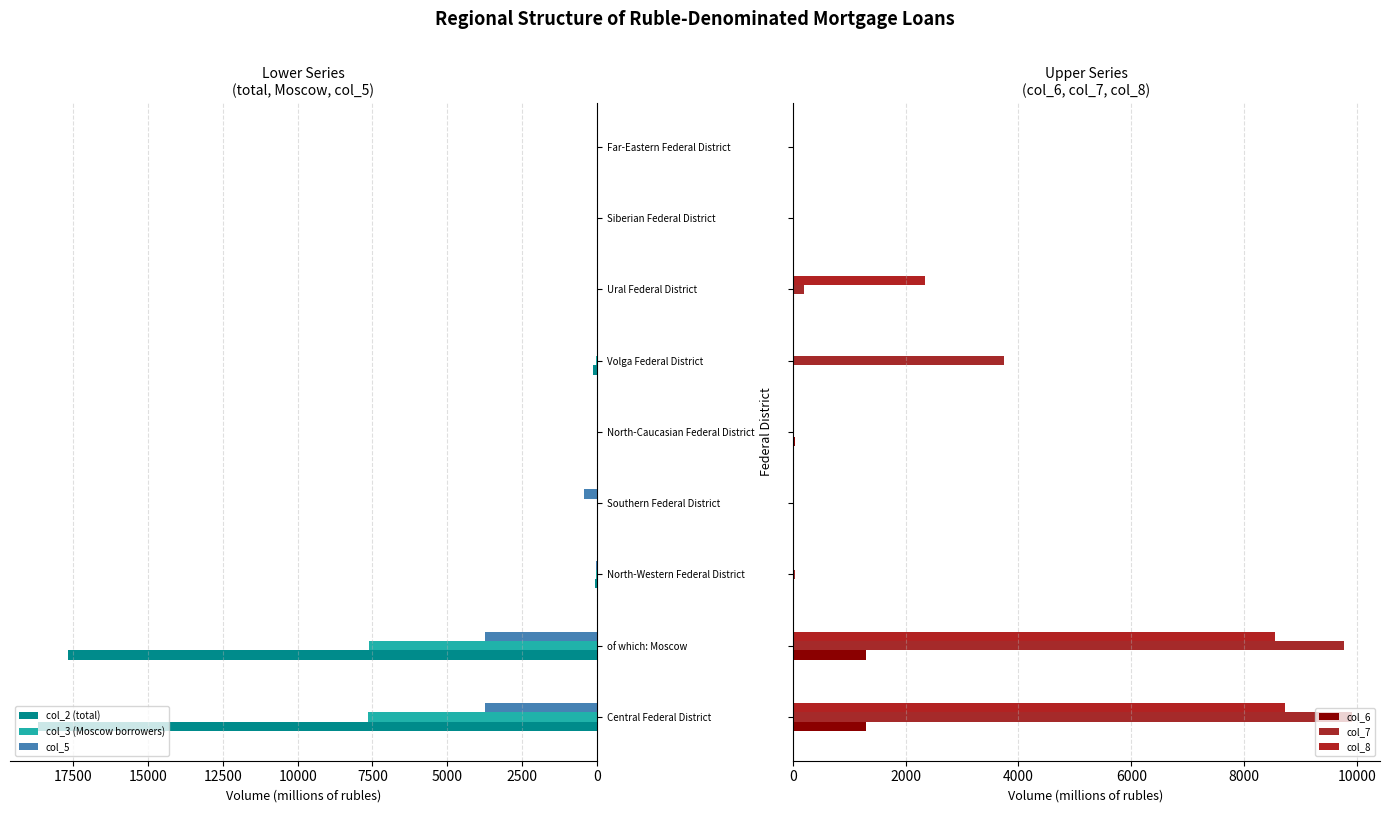

What are all the series names shown in the legend?

col_2 (total), col_3 (Moscow borrowers), col_5, col_6, col_7, col_8